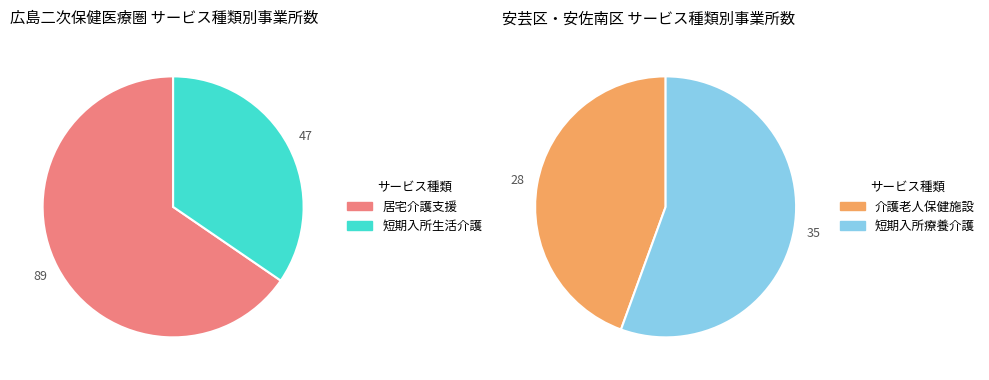

What is the ratio of the value at 短期入所生活介護 to the value at 短期入所療養介護?

1.3